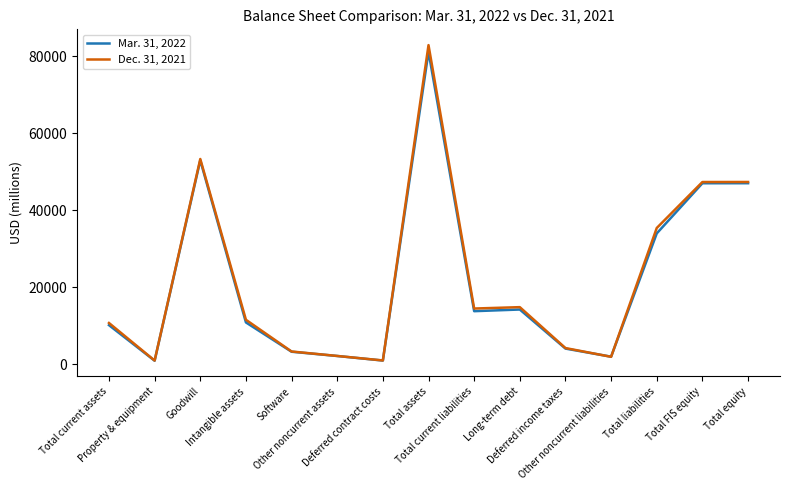

At which category does Mar. 31, 2022 reach its first local peak?

Goodwill